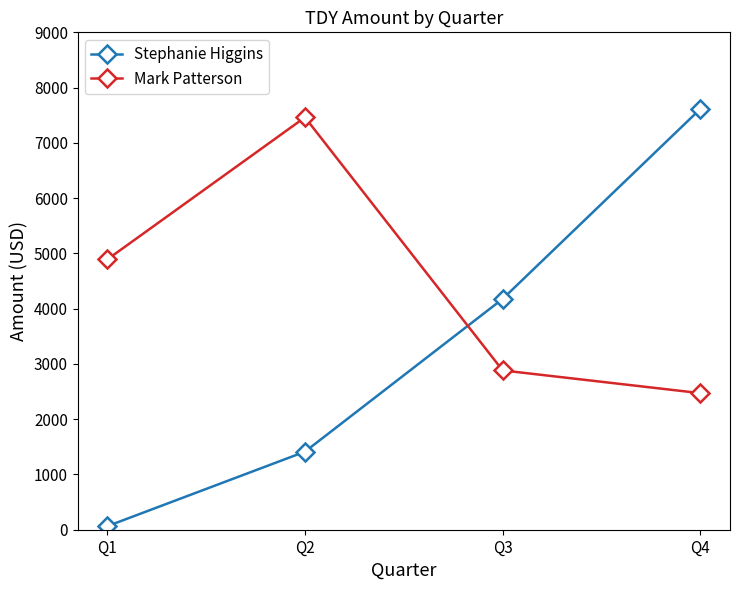

What is the sum of all Stephanie Higgins values?

13266.0